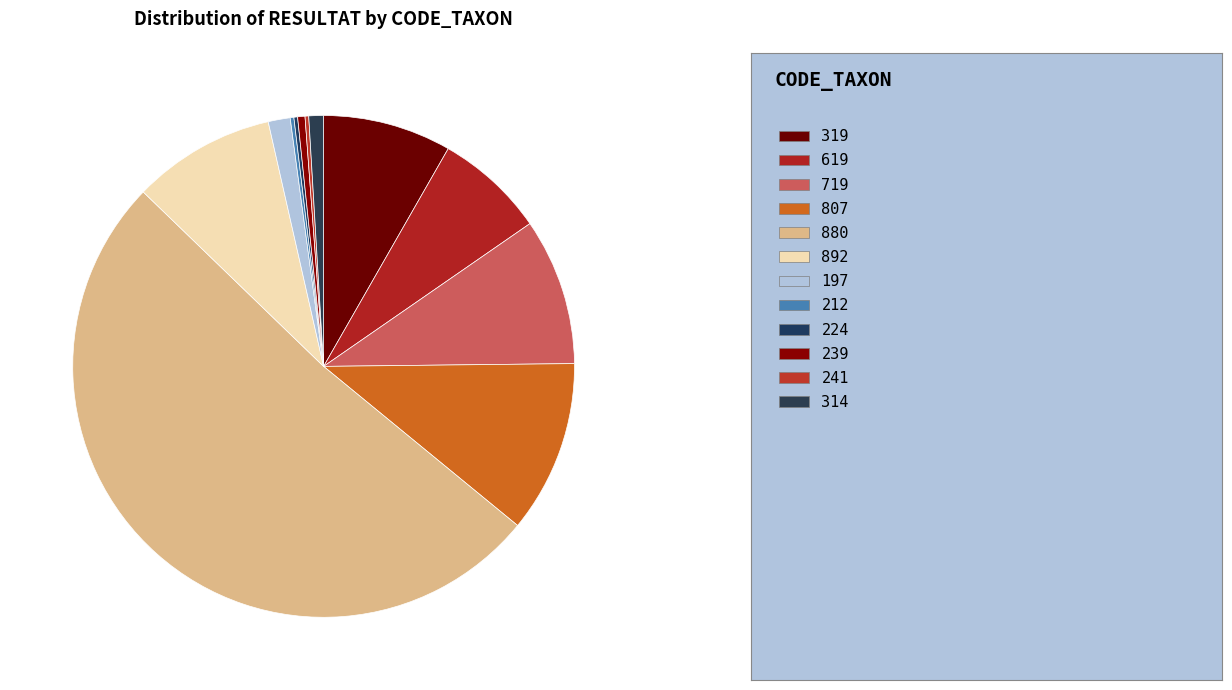

How many slices are in this pie chart?

12